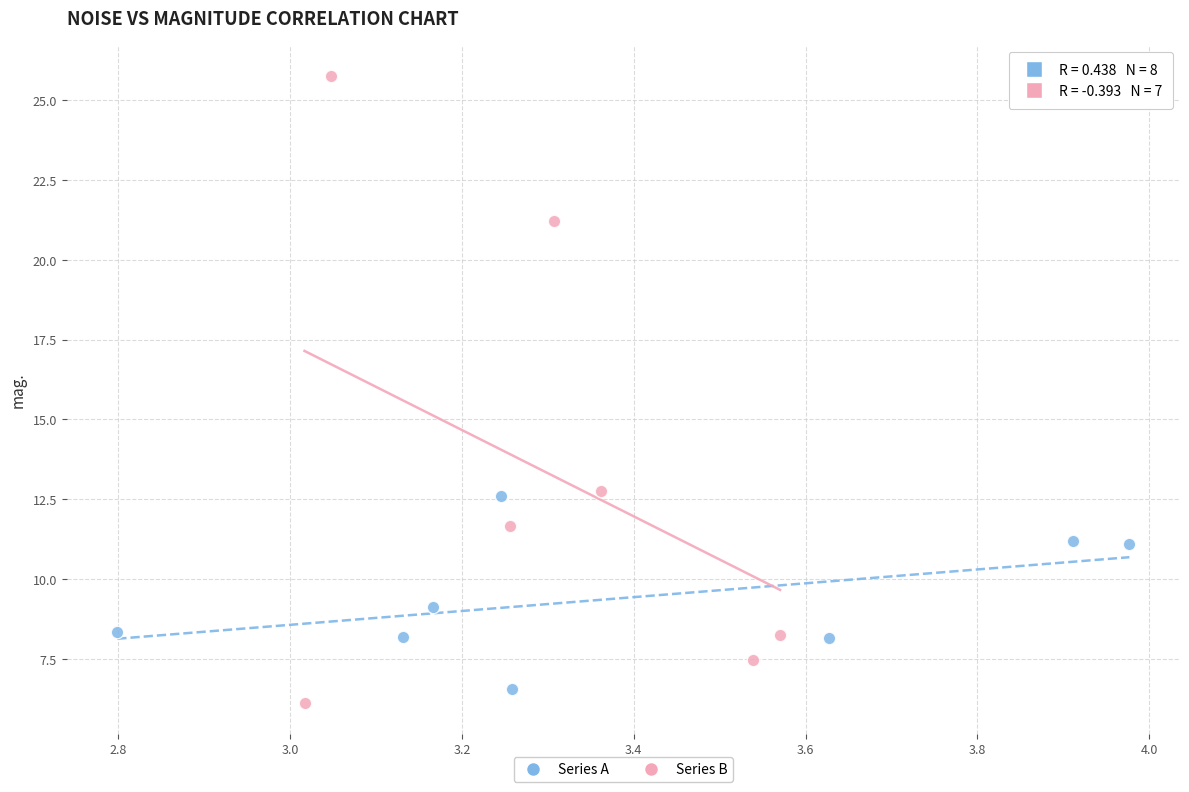

What are all the series names shown in the legend?

Series A, Series B